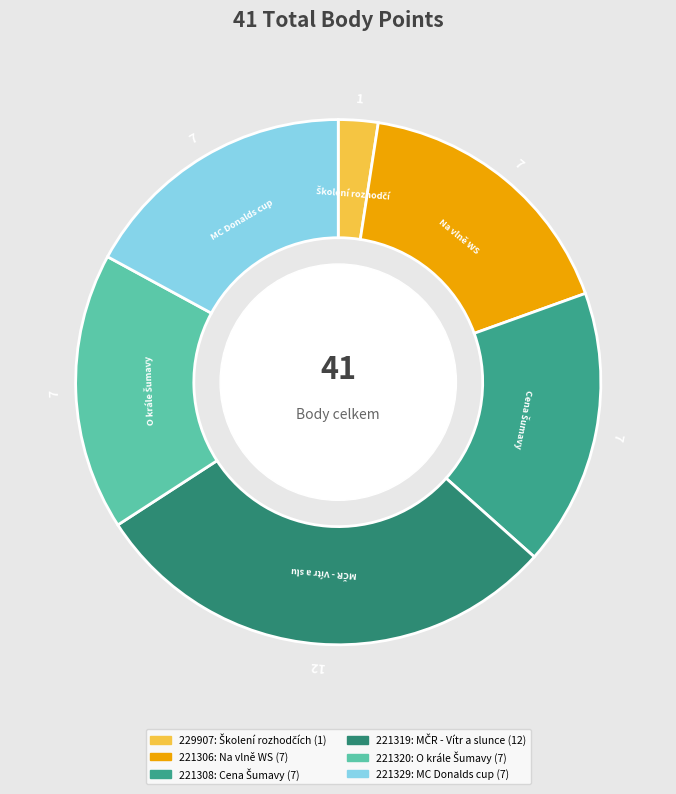

Rank the categories by value from lowest to highest.

229907, 221306, 221308, 221320, 221329, 221319